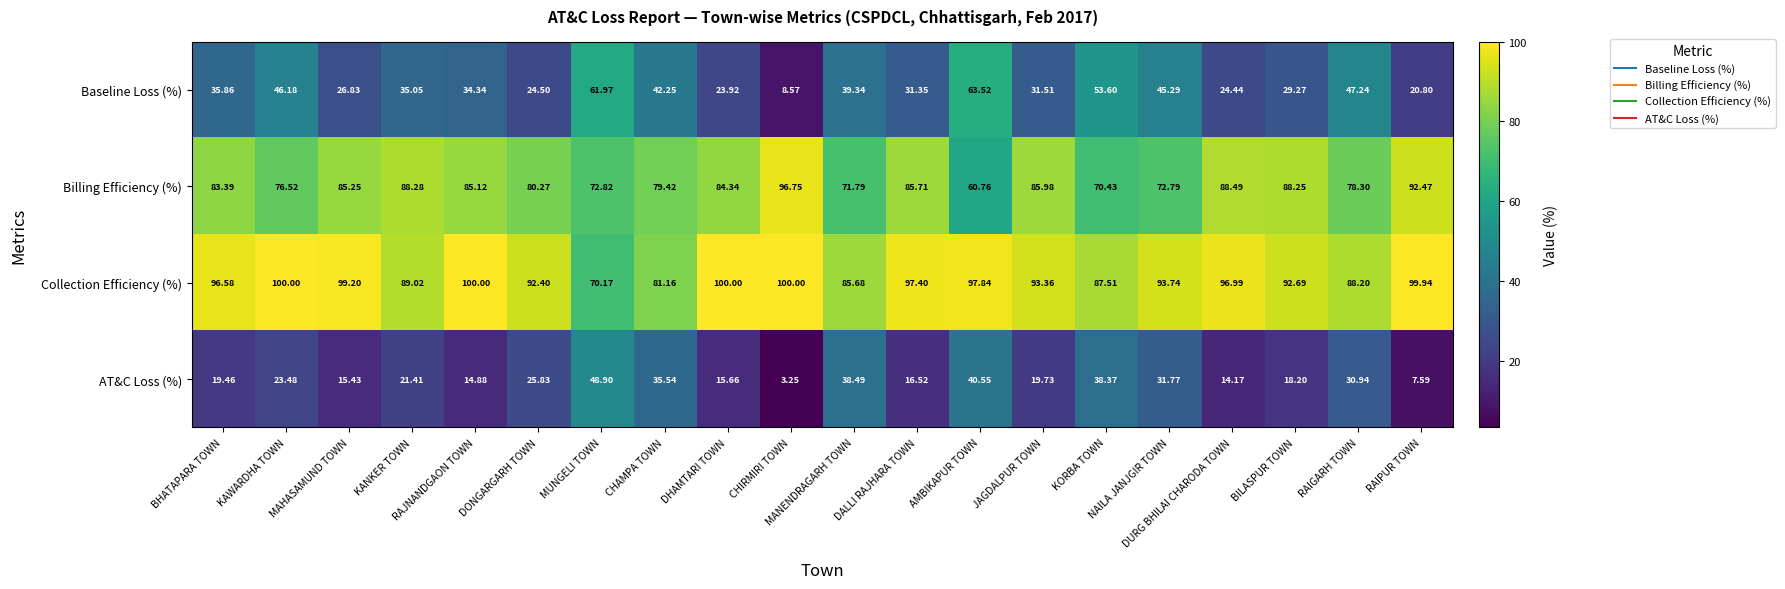

What is the total value across all series at DALLI RAJHARA TOWN?

231.0